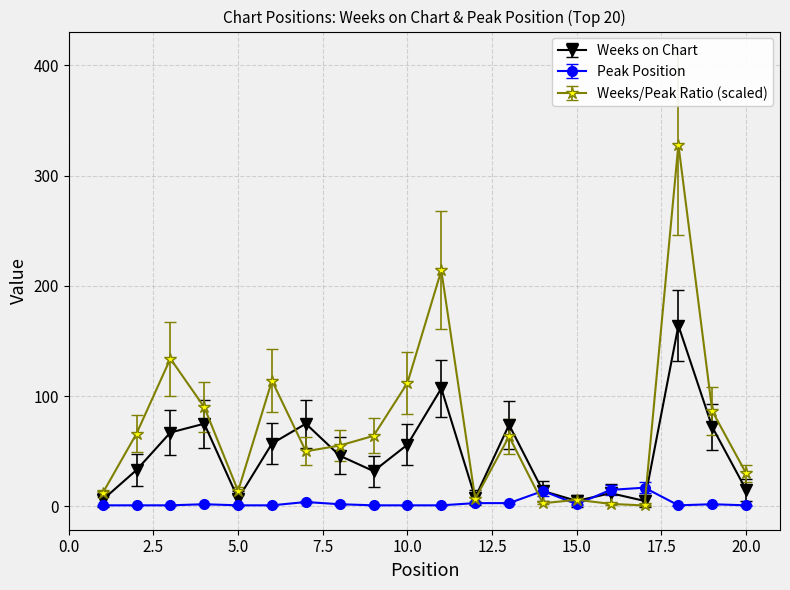

What is the highest value of the Weeks/Peak Ratio (scaled) series?

328.0